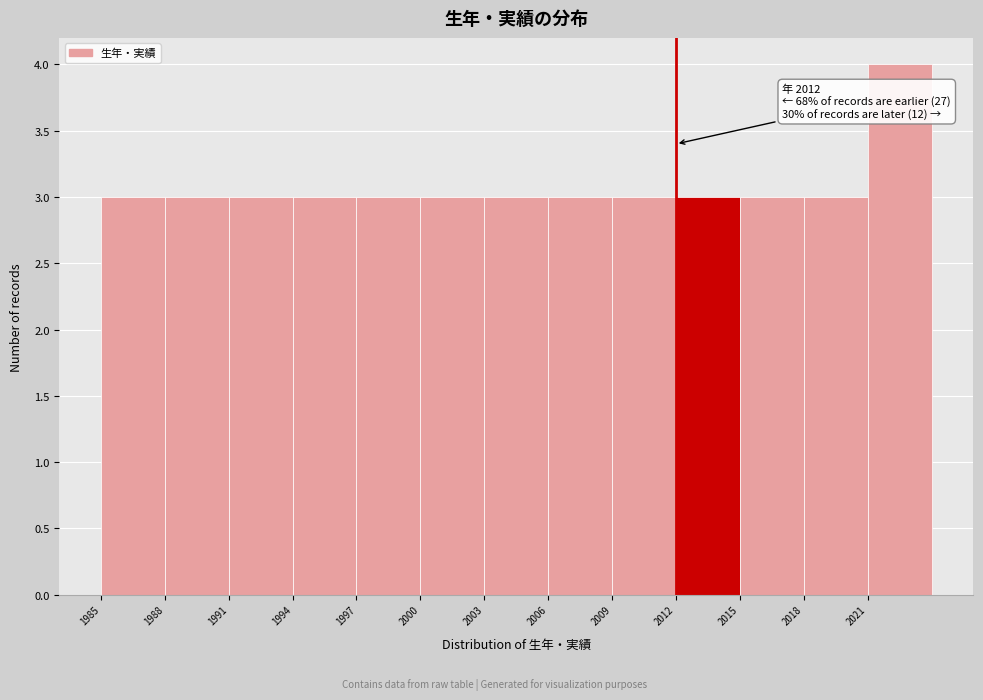

Over which range of the x-axis is the bar tallest?

2021 to 2024